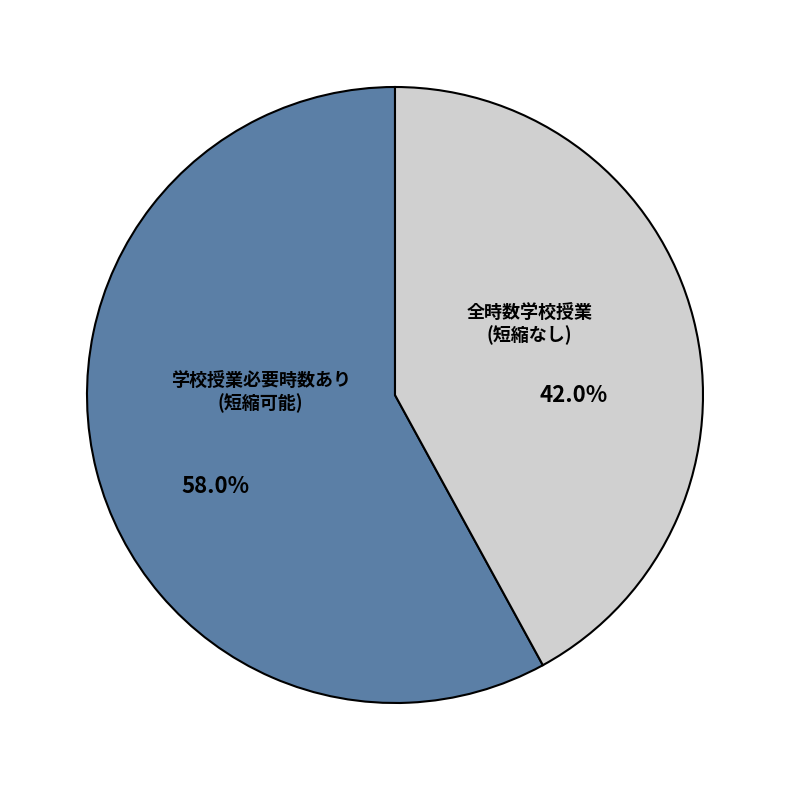

Is there a majority slice in this chart?

Yes